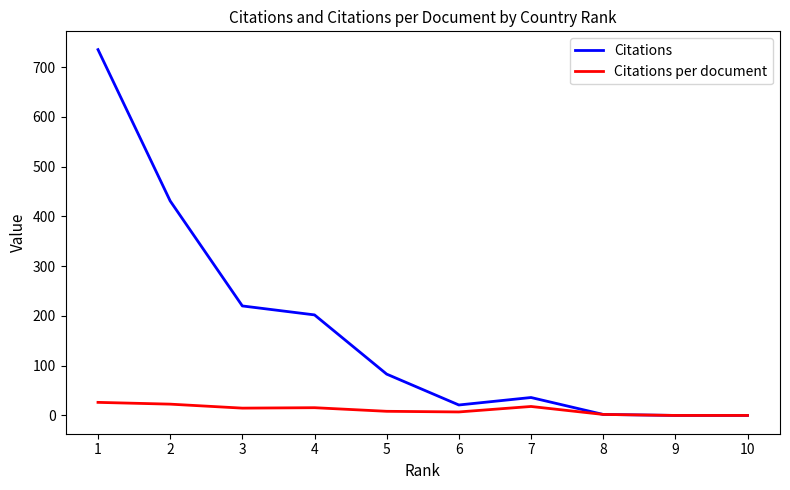

The value of Citations at 1 is 1132.3. True or false?

False